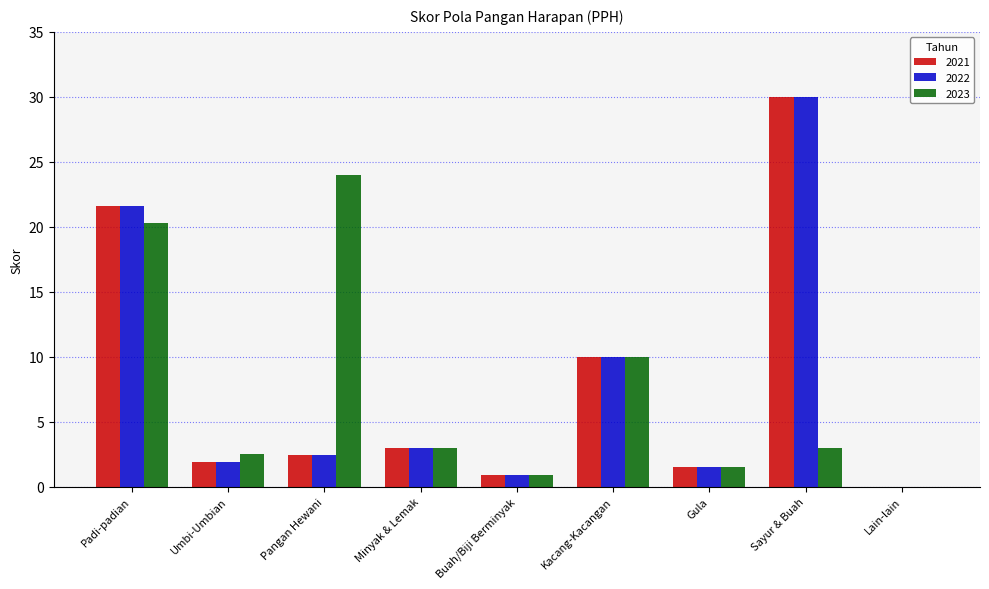

Are the bars grouped side by side (vs. stacked)?

Yes